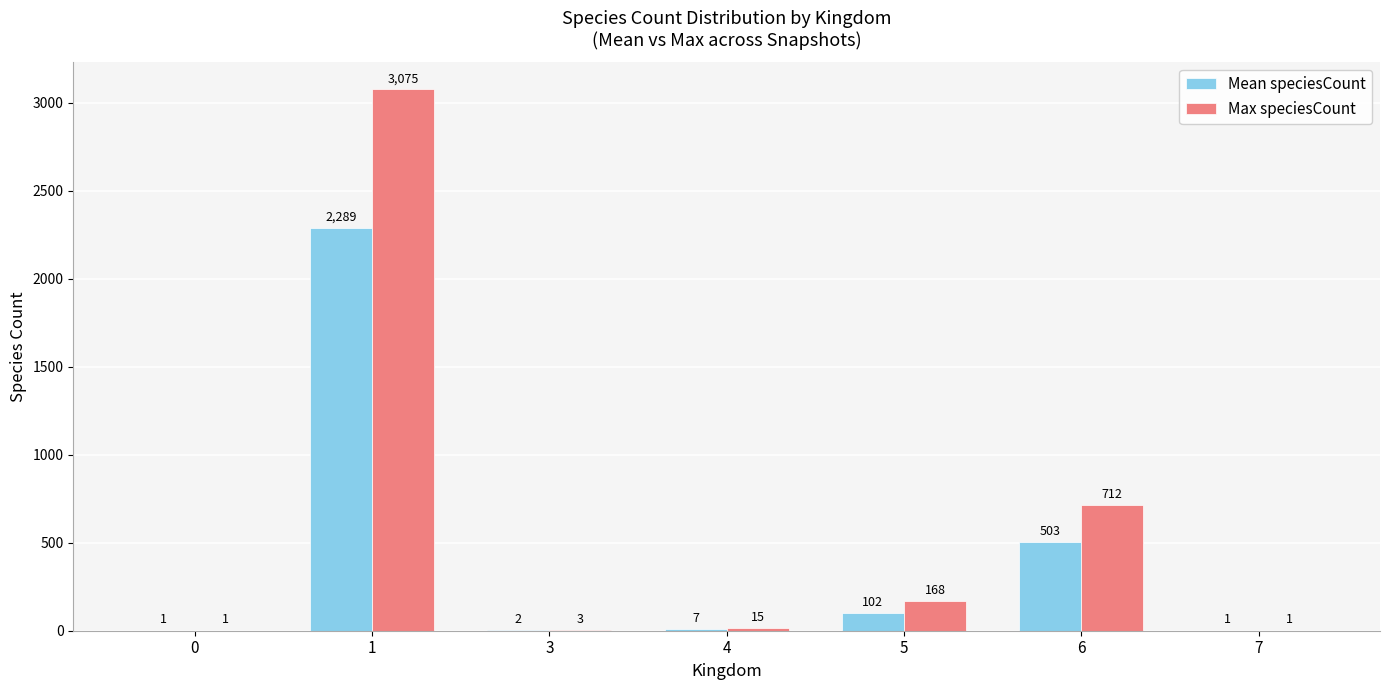

Reading left to right, what are all the values shown in this chart?

Mean speciesCount: 0=1	1=2289	3=2	4=7	5=102	6=503	7=1
Max speciesCount: 0=1	1=3075	3=3	4=15	5=168	6=712	7=1